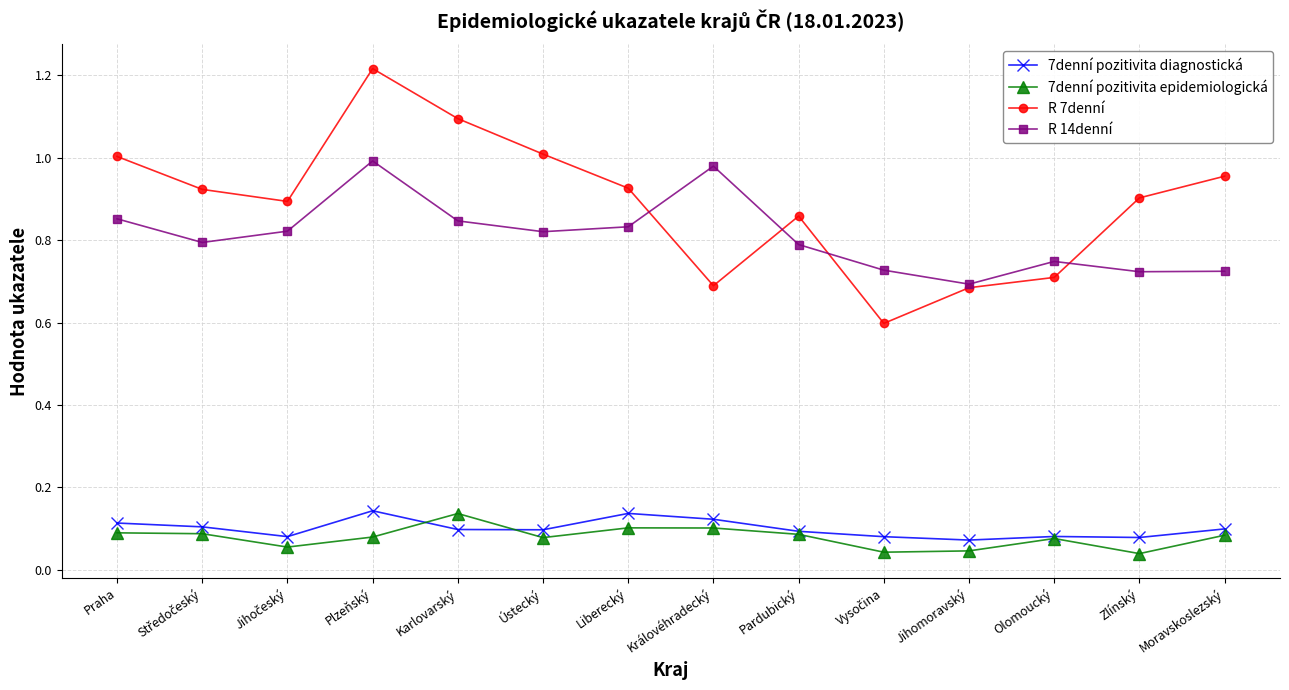

Which category has the highest value in the 7denní pozitivita epidemiologická series?

Karlovarský